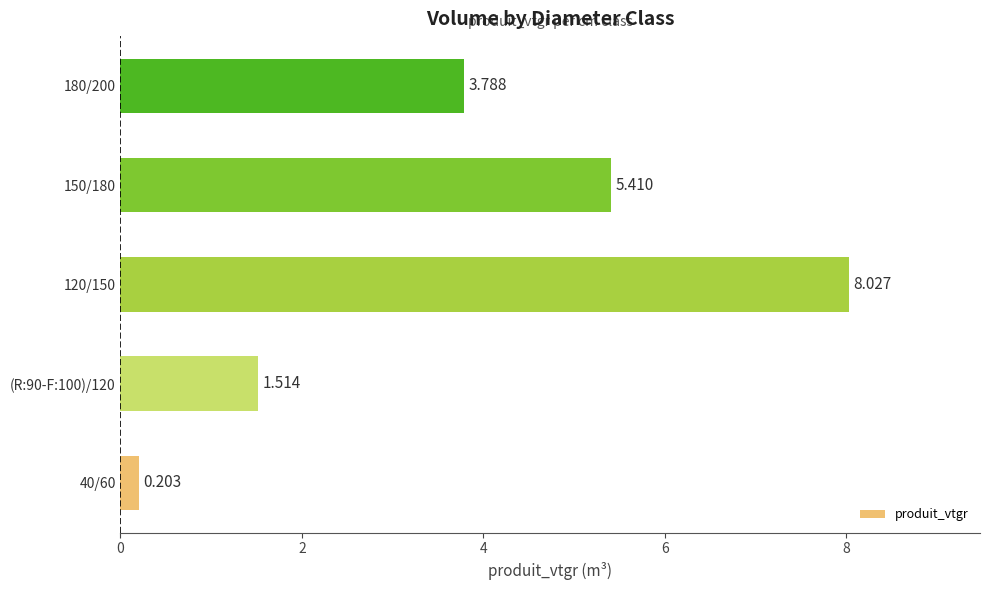

Which category has the highest value across all series?

120/150